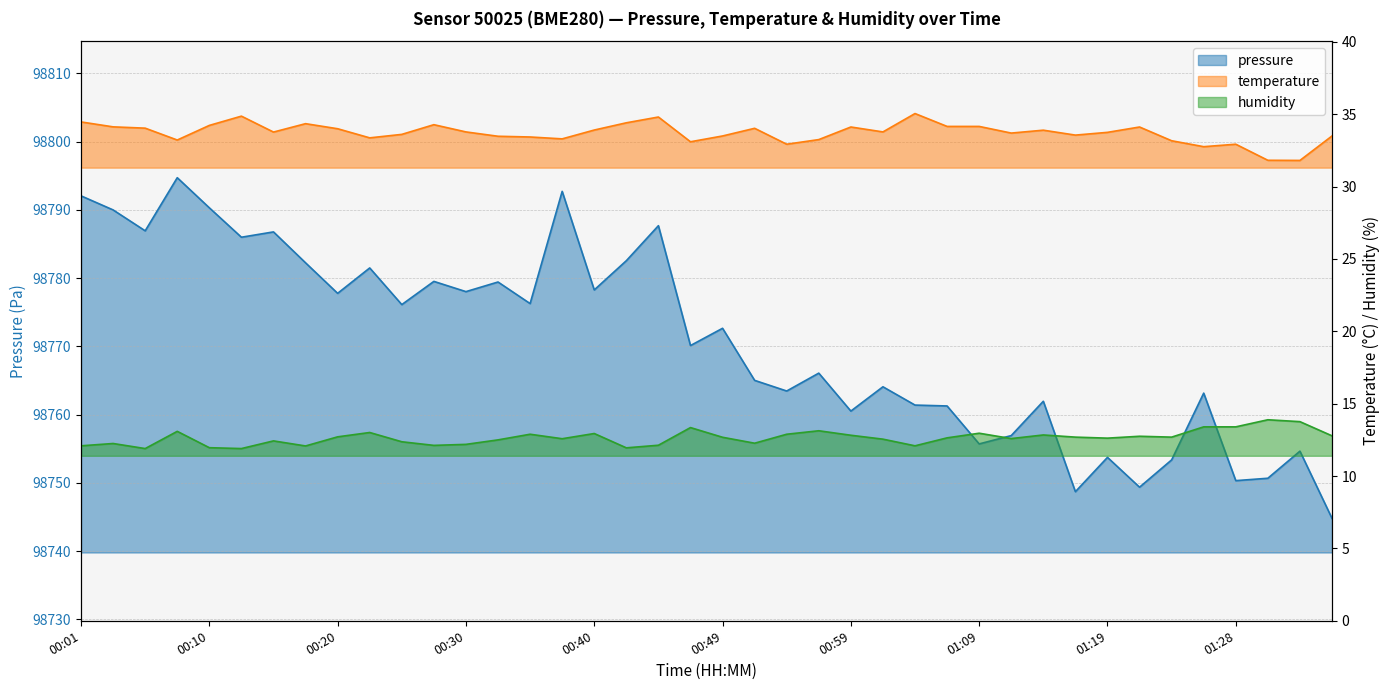

How many interior local valleys does the humidity series have?

11